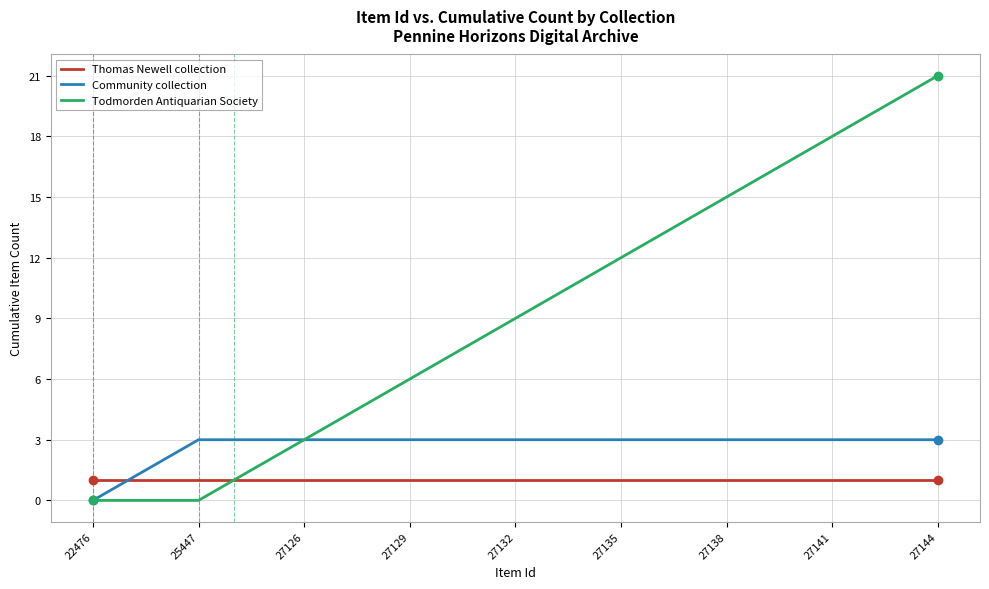

Which series has the largest range (max minus min)?

Todmorden Antiquarian Society